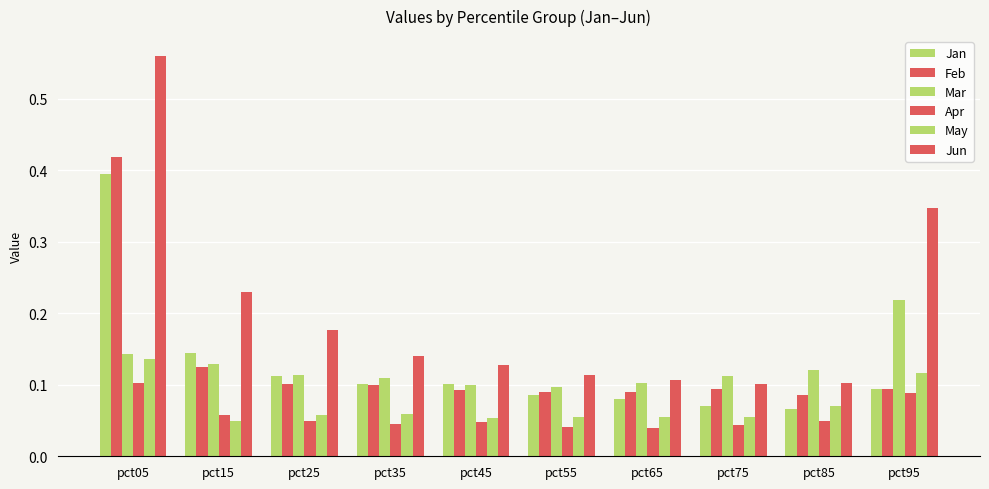

What is the highest value of the May series?

0.1